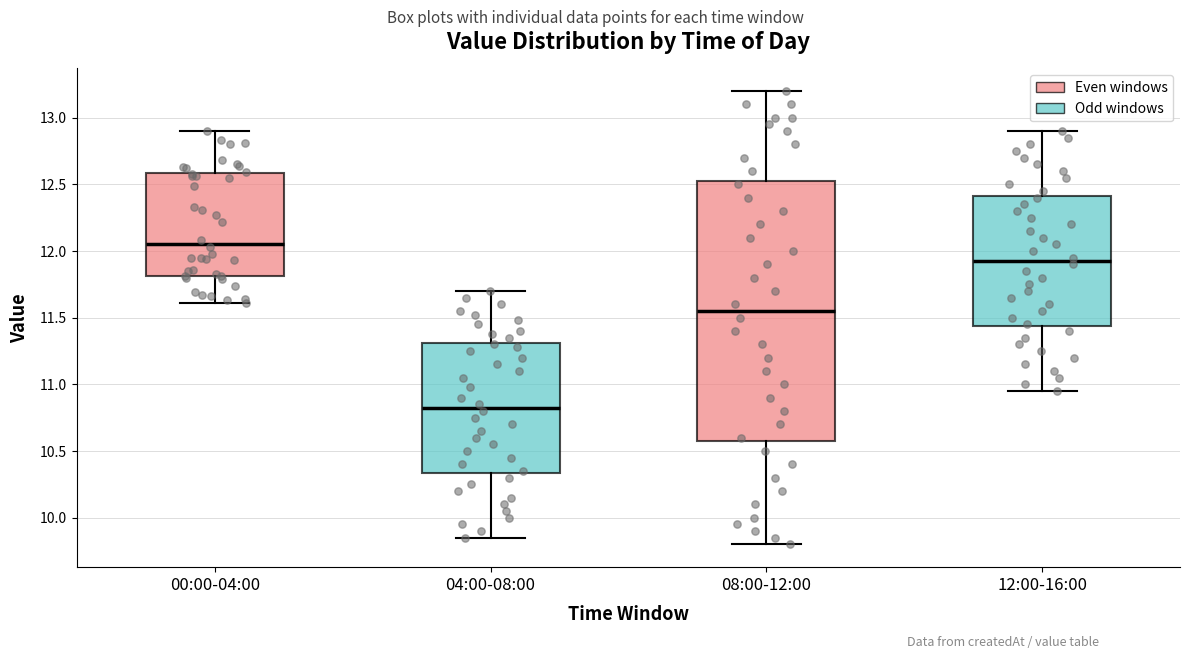

Comparing the boxes themselves (not the whiskers), which one is the tallest?

08:00-12:00